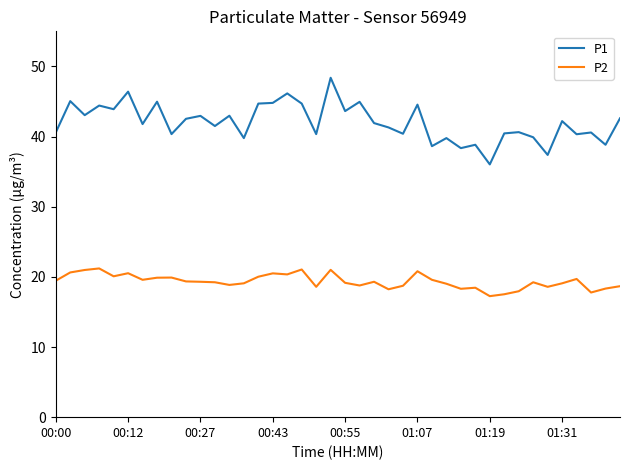

What is the highest value of the P2 series?

21.2